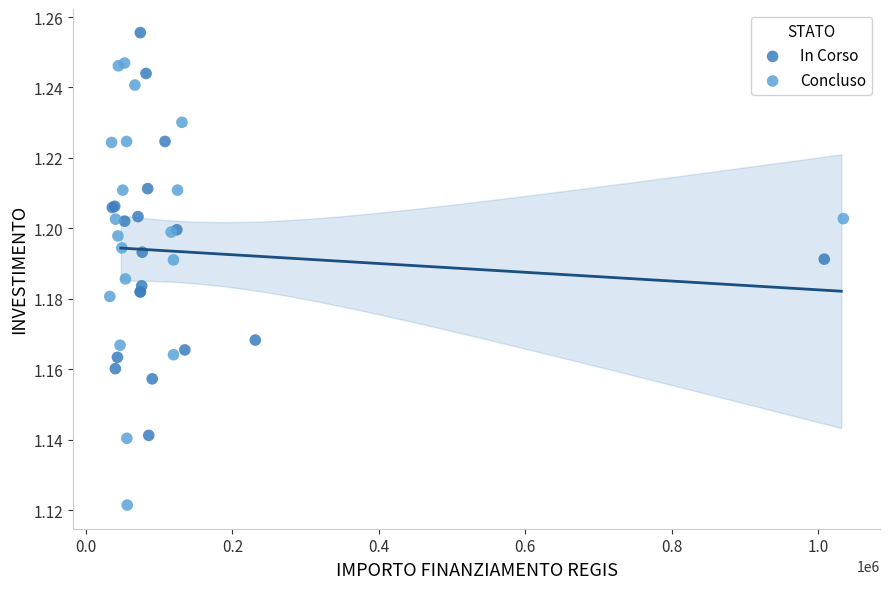

Which series contains the highest Y value?

In Corso